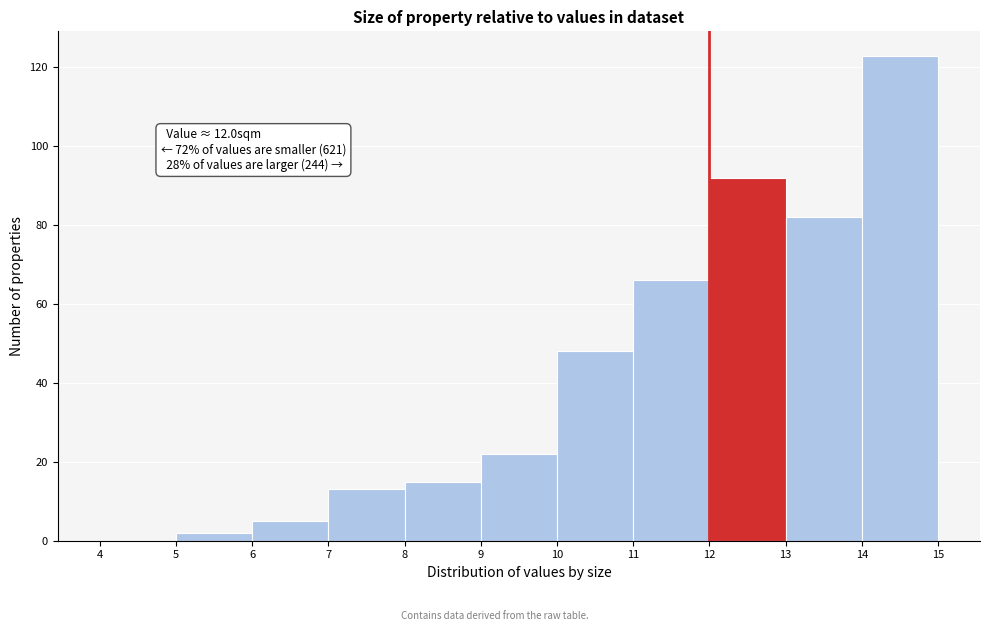

Which range on the x-axis has the tallest bar?

14 to 15